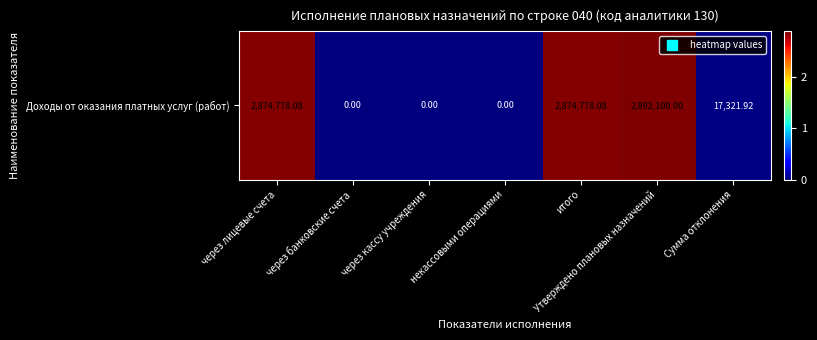

True or false: the data shows 0.0 at через банковские счета.

True